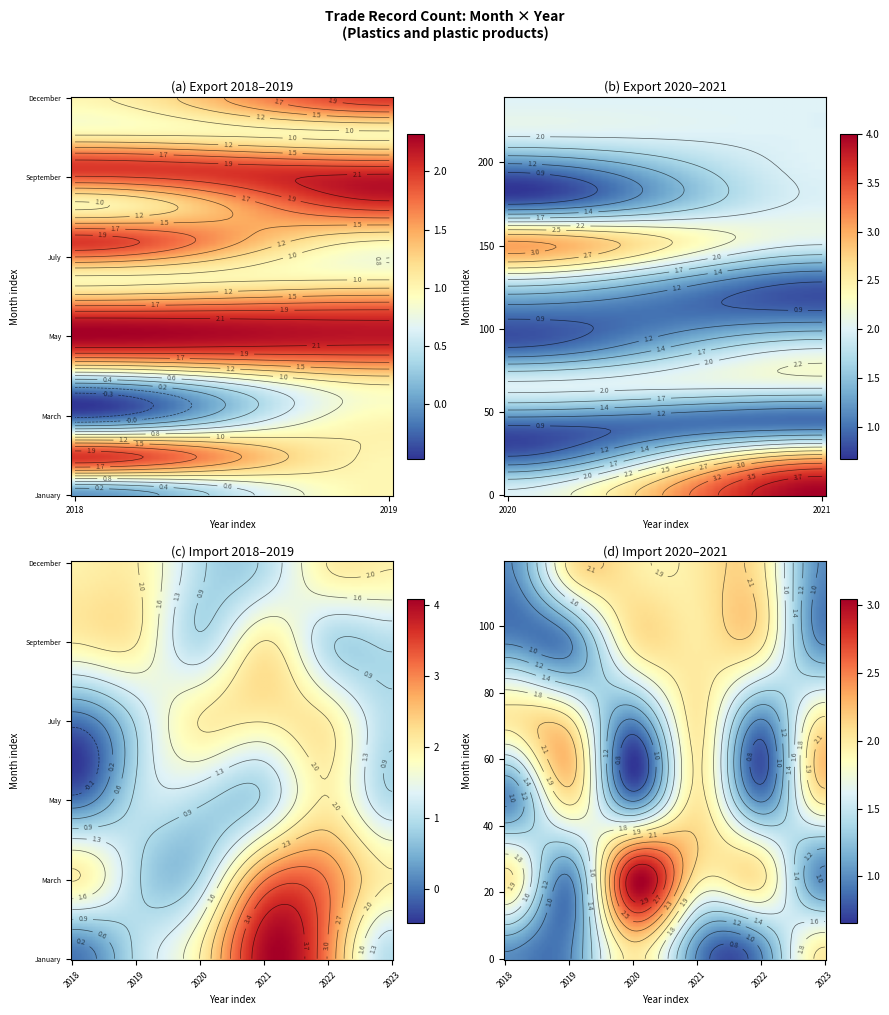

At which category does the chart reach its peak across all series?

5